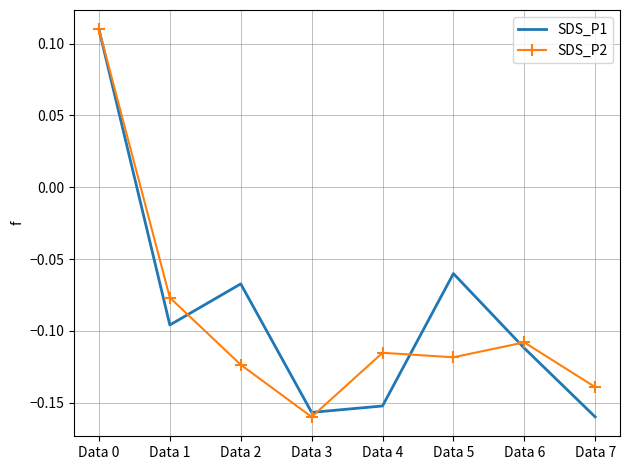

Which category has the highest value in the SDS_P1 series?

Data 0